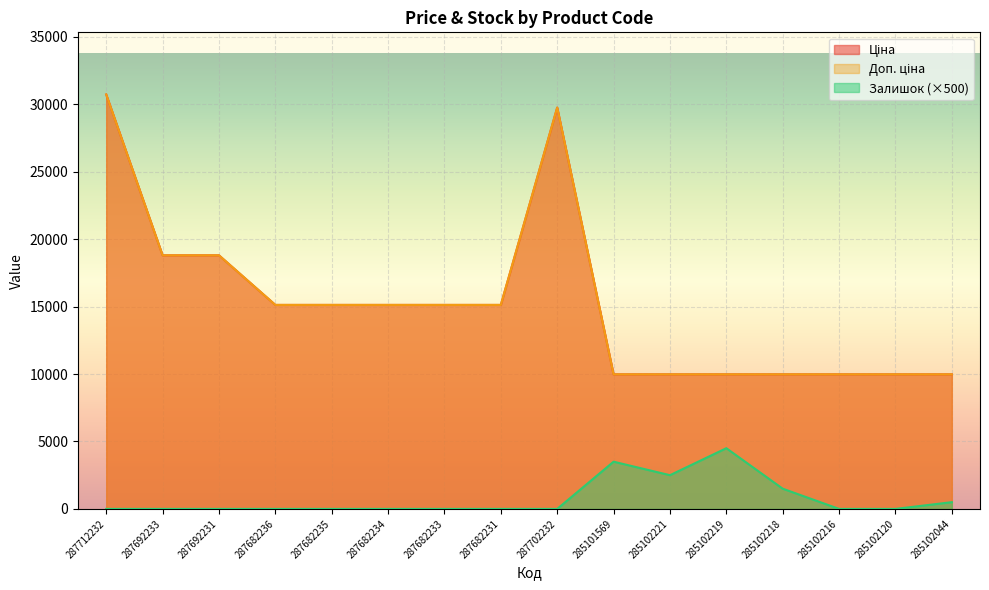

What is the greatest value displayed?

30717.1